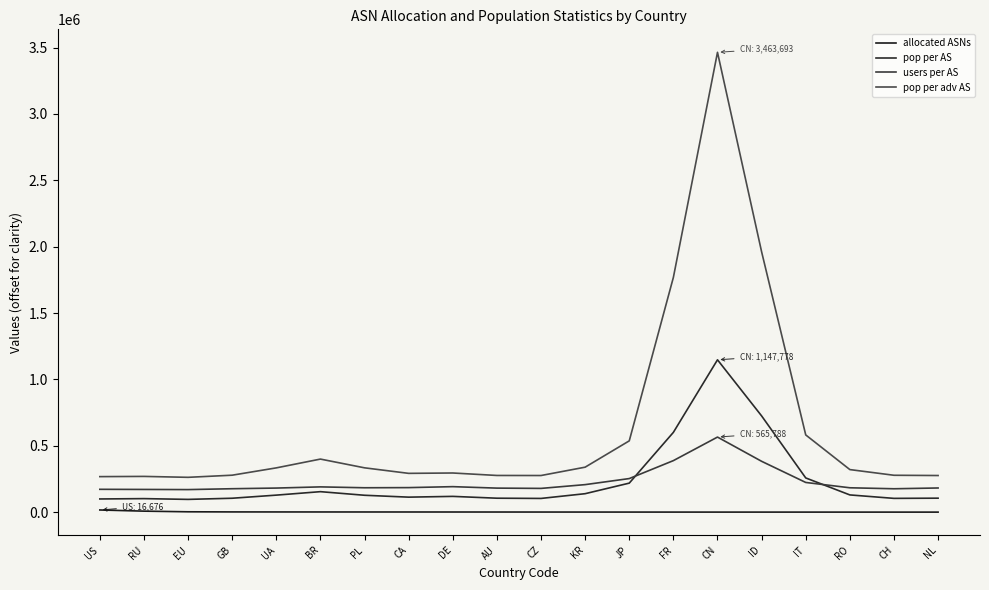

How many values in the allocated ASNs series exceed 1288?

10